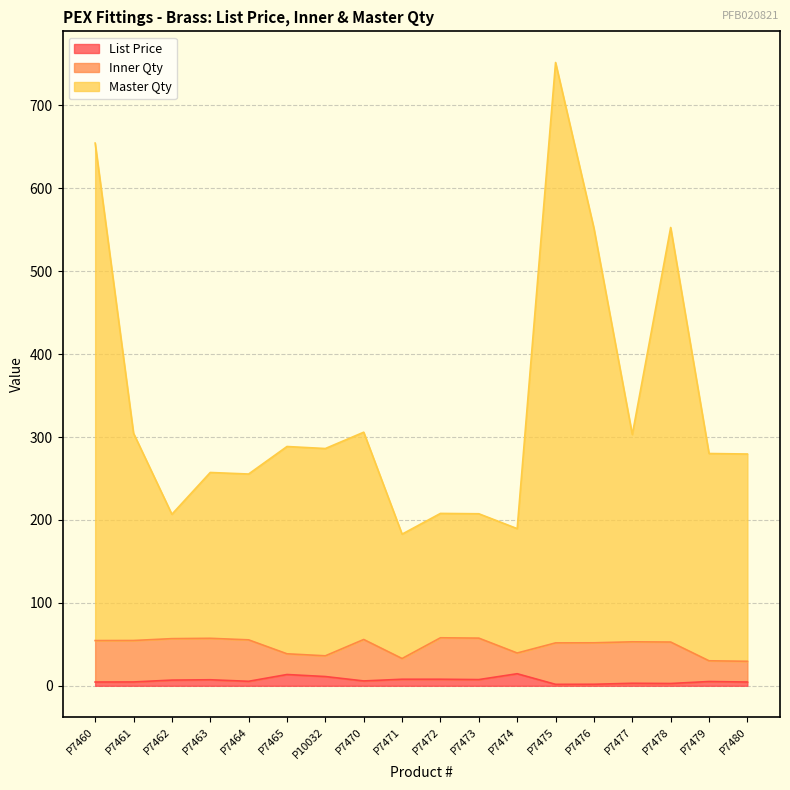

At which label is List Price closest to 8?

P7472